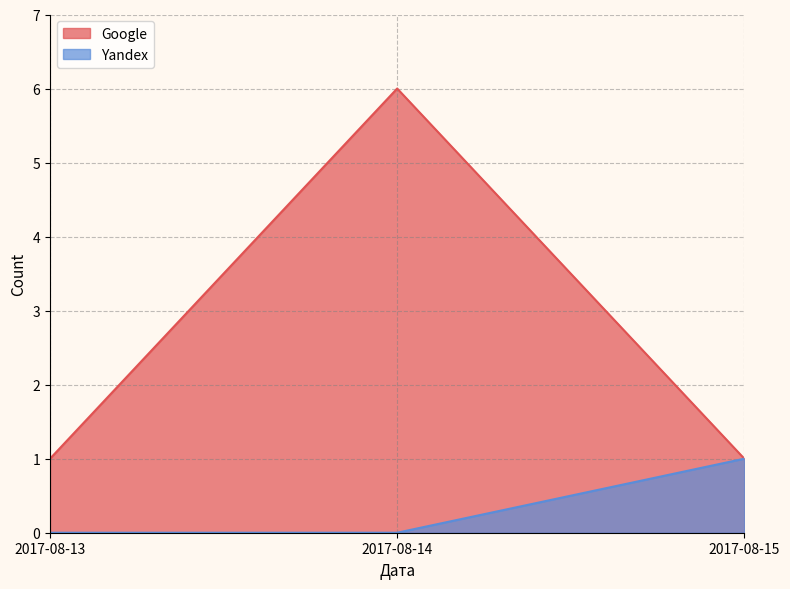

What is the difference between the maximum and minimum values in the Google series?

5